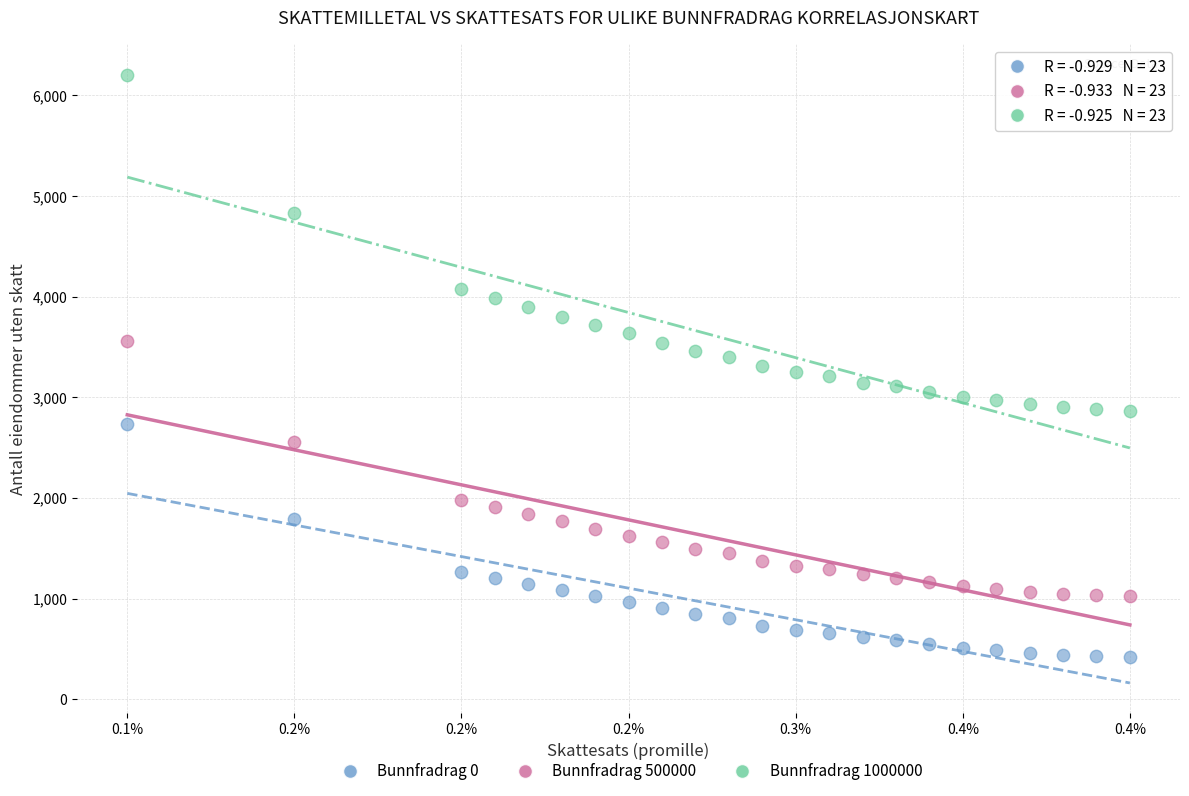

Which series has the widest spread of Y values?

Bunnfradrag 1000000